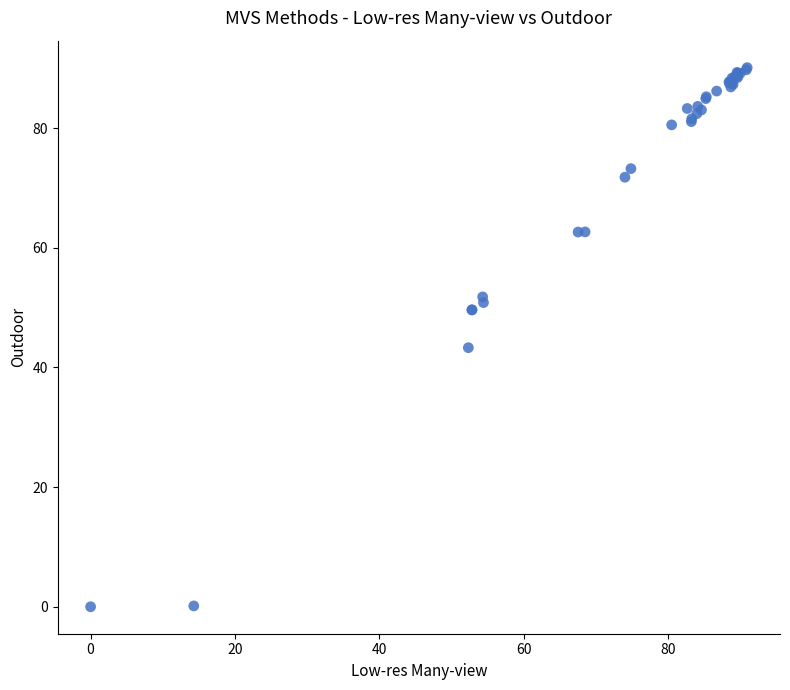

What Y value in the scatter plot is closest to 45?

43.3